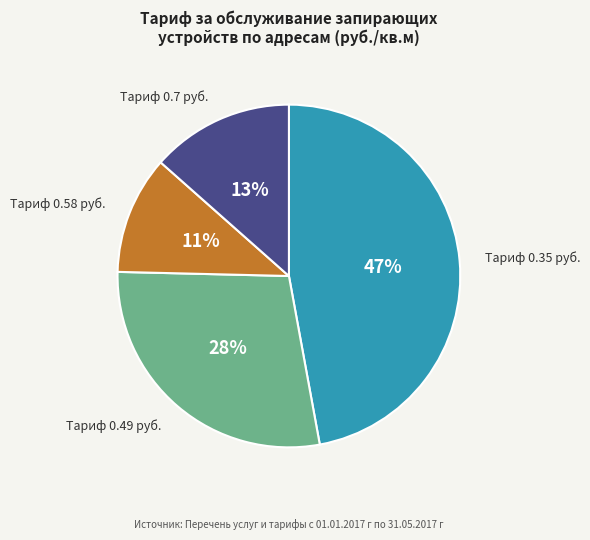

Count the number of slices in the pie.

4